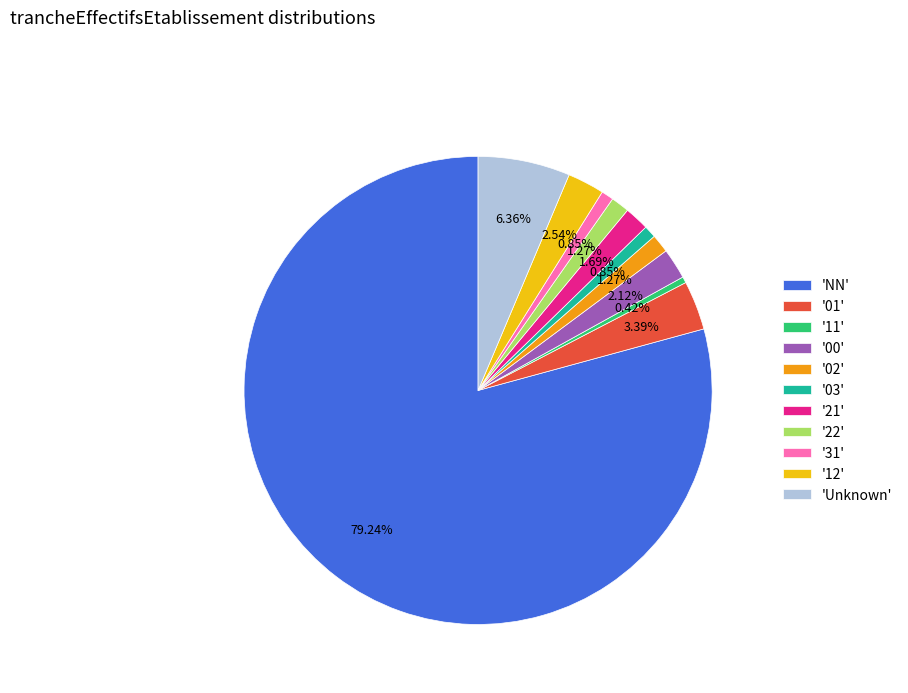

Between '11' and '01', which is larger?

'01'